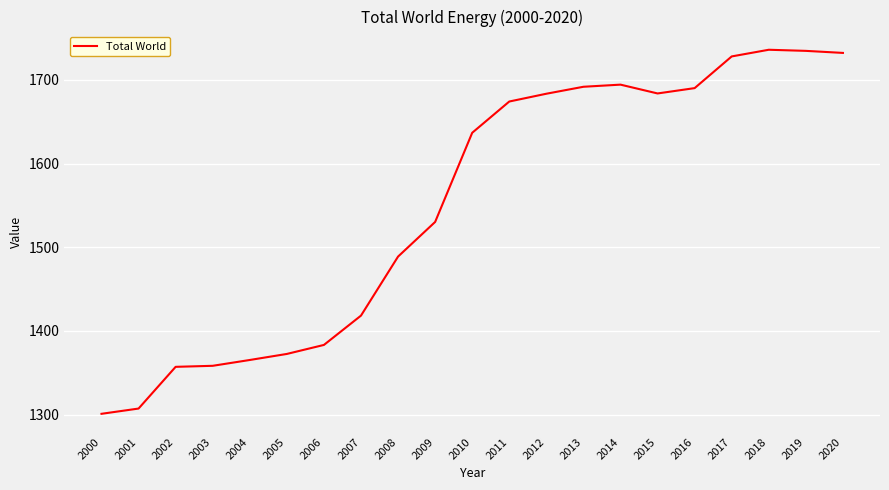

What is the average value?

1550.9